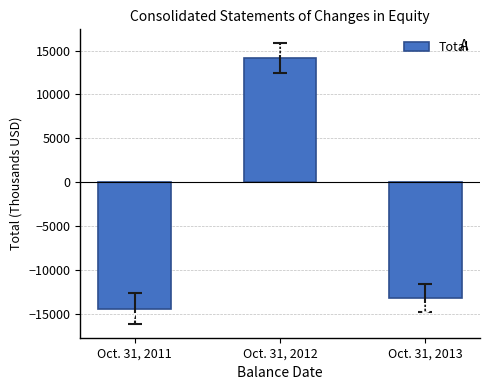

List the labels in order of value, largest first.

Oct. 31, 2012, Oct. 31, 2013, Oct. 31, 2011